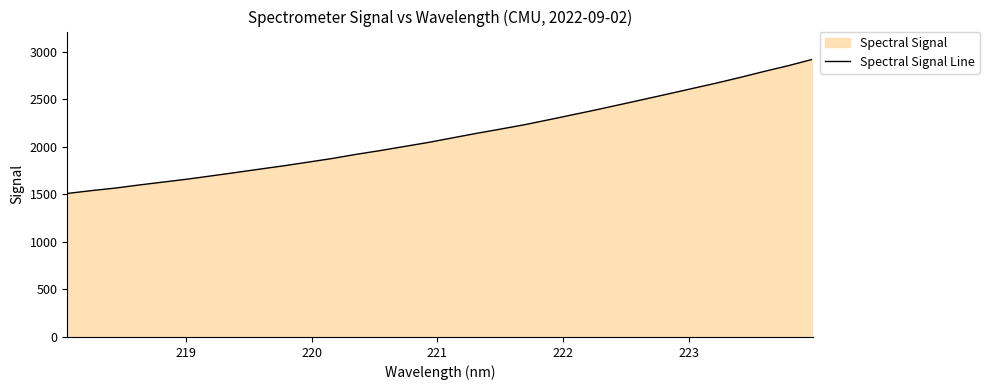

What is the minimum value shown in the chart?

1508.9